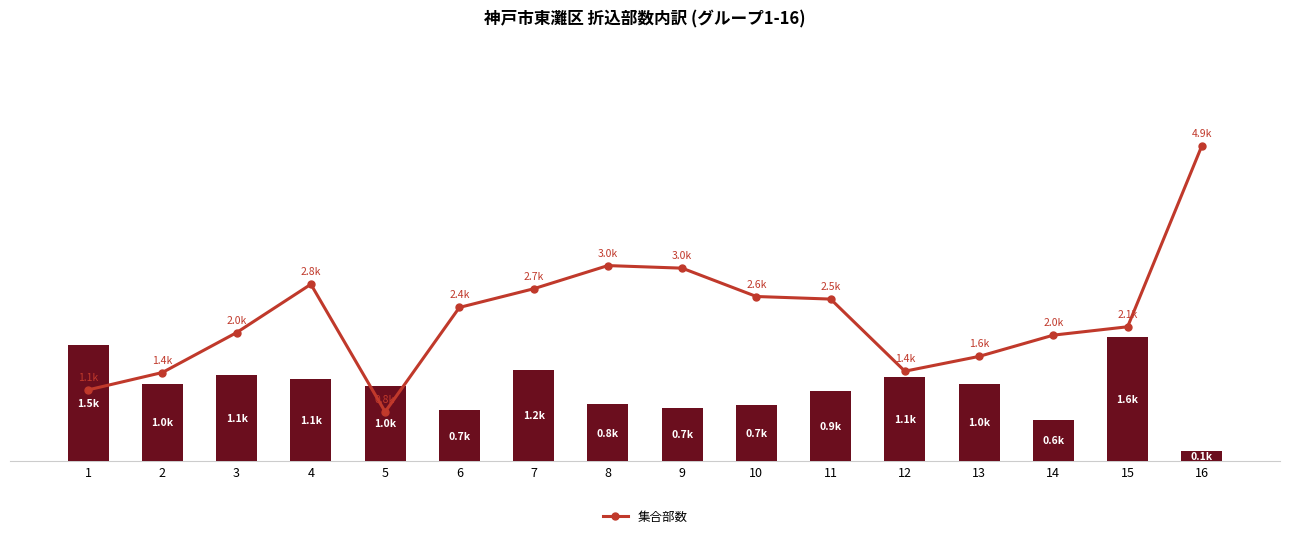

Is the value of 戸建部数 at 5 greater than the value of 集合部数 at 13?

No